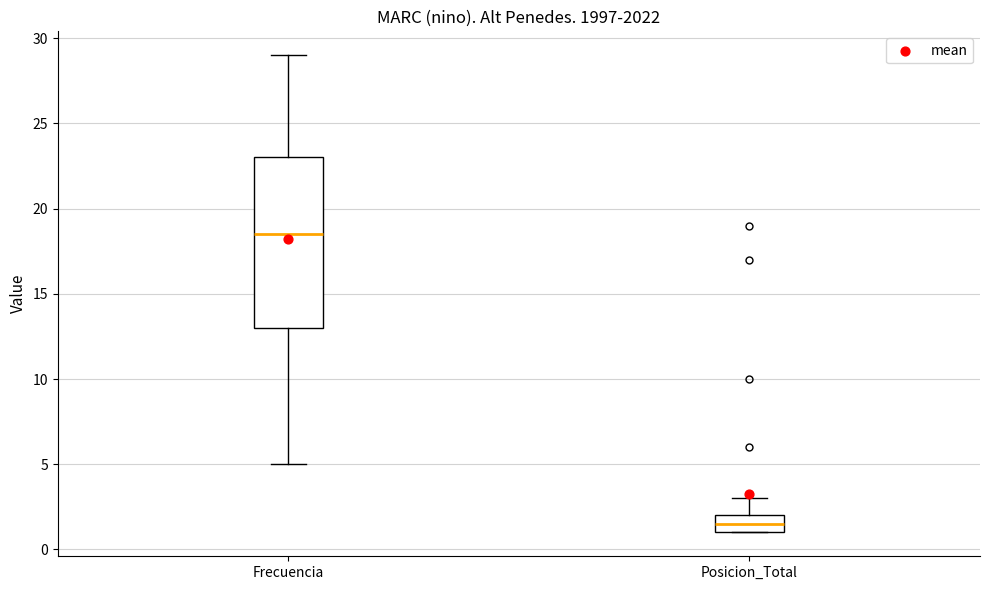

Where is the upper edge of the box for Frecuencia on the y-axis? The values are not printed on the chart, so give them approximately, as read against the axis.

23.0